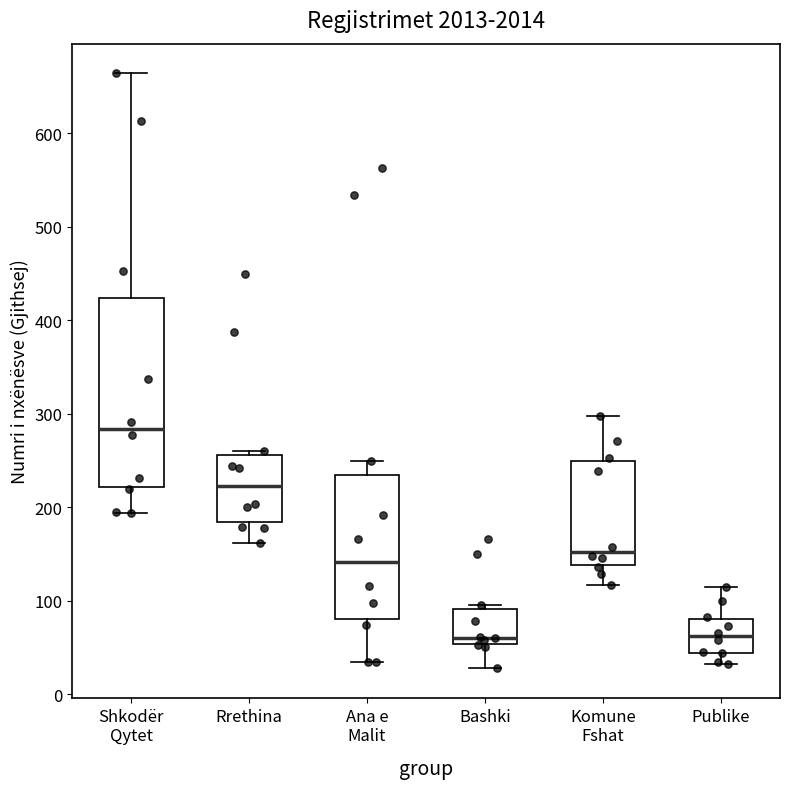

Reading left to right, transcribe this box plot: for each box, give where its median line is, the range the box spans, and where its two whiskers end, as read against the y-axis. The values are not printed on the chart, so give them approximately, as read against the axis.

Shkodër Qytet: median 280, box 220 to 420, whiskers 190 to 660
Rrethina: median 220, box 180 to 260, whiskers 160 to 260 (just above the box's upper edge)
Ana e Malit: median 140, box 80 to 230, whiskers 30 to 250
Bashki: median 60, box 50 to 90, whiskers 30 to 100
Komune Fshat: median 150, box 140 to 250, whiskers 120 to 300
Publike: median 60, box 40 to 80, whiskers 30 to 120